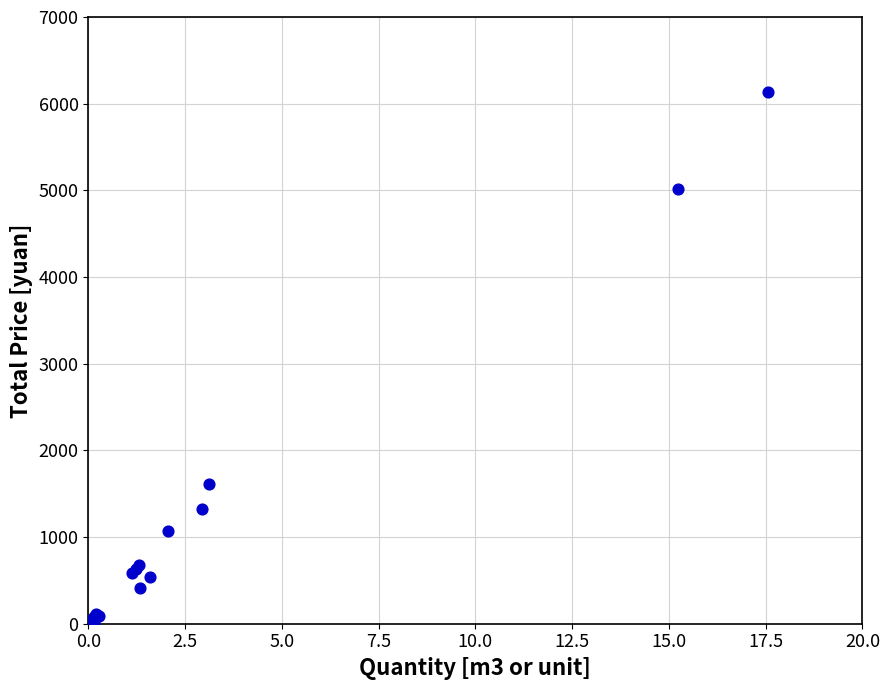

What Y value in the scatter plot is closest to 3074?

1612.2